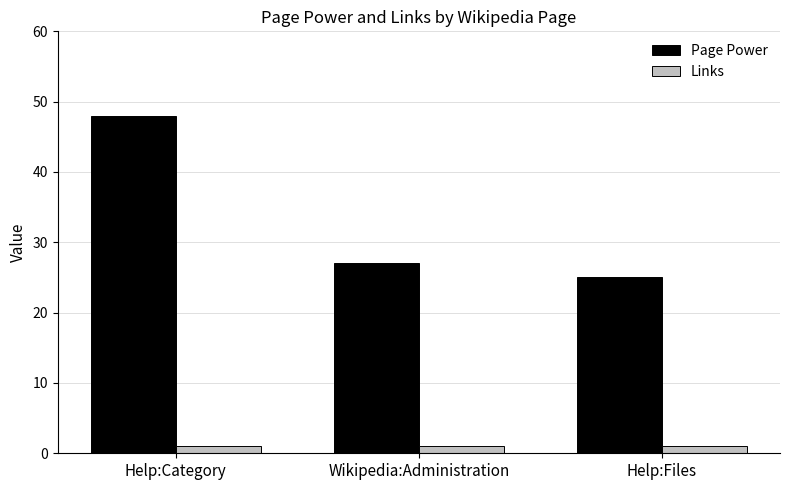

How many groups of bars are there?

3